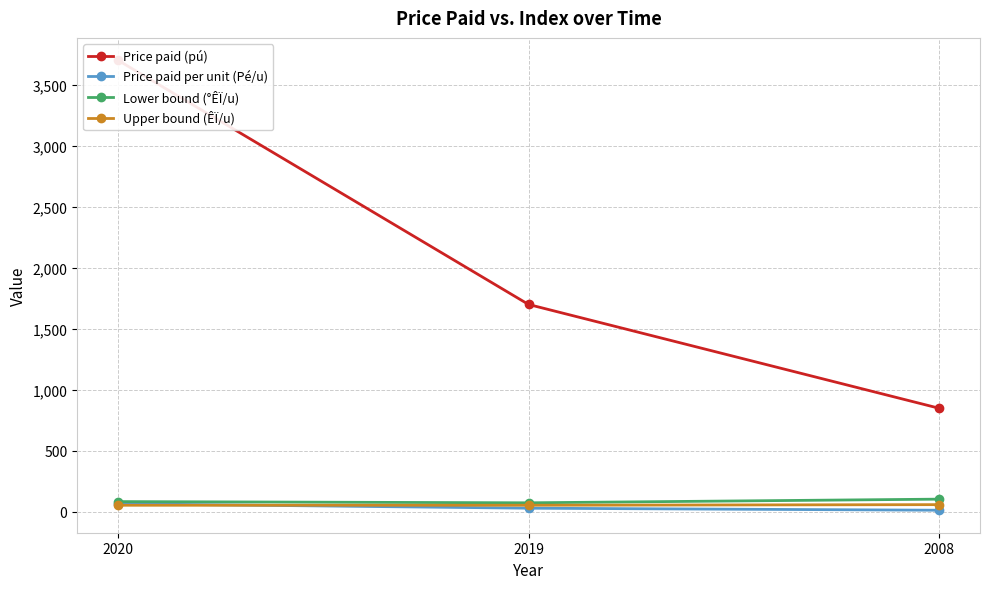

Between 2020 and 2008, which series saw the biggest shift?

Price paid (pú)